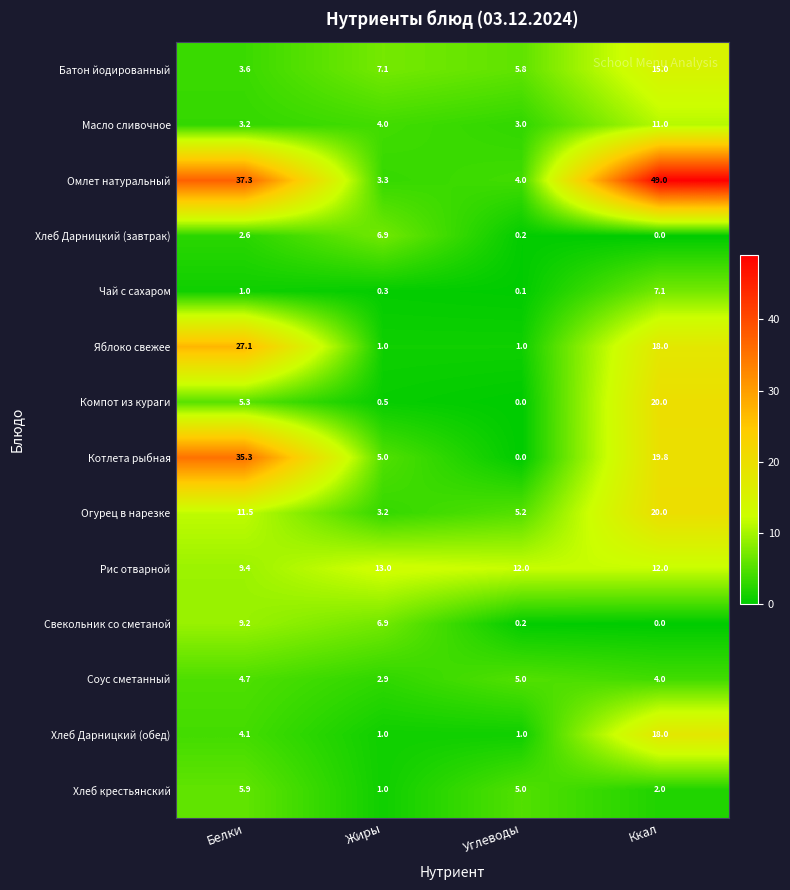

Is it true that Омлет натуральный equals 49.0 at Ккал?

True